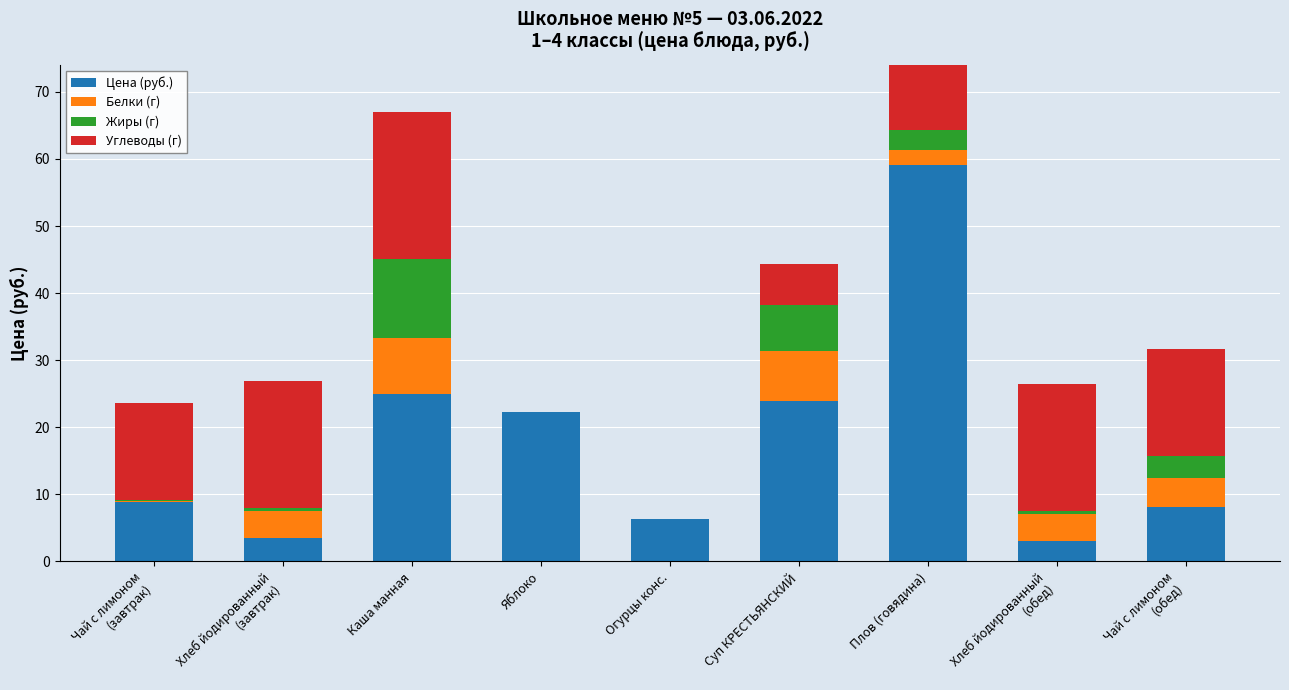

How many data points does each series have?

9